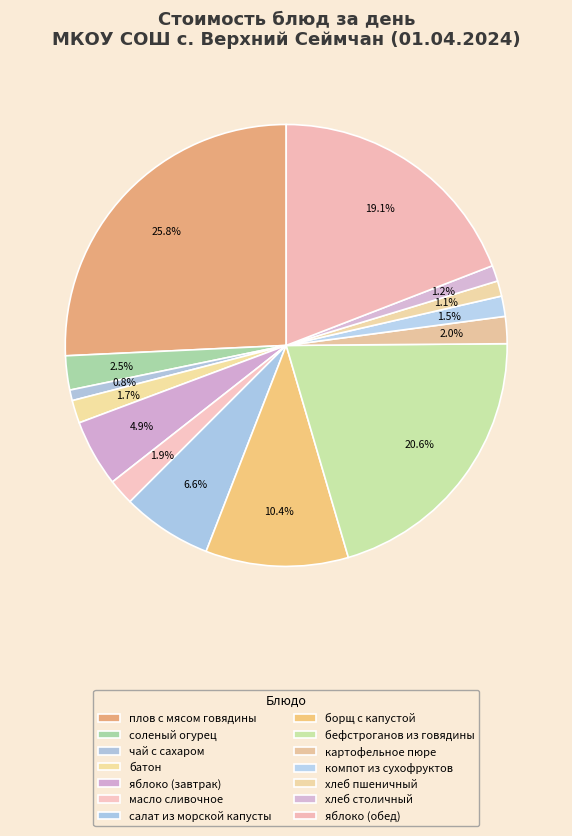

Is the sum of плов с мясом говядины and чай с сахаром greater than half?

No